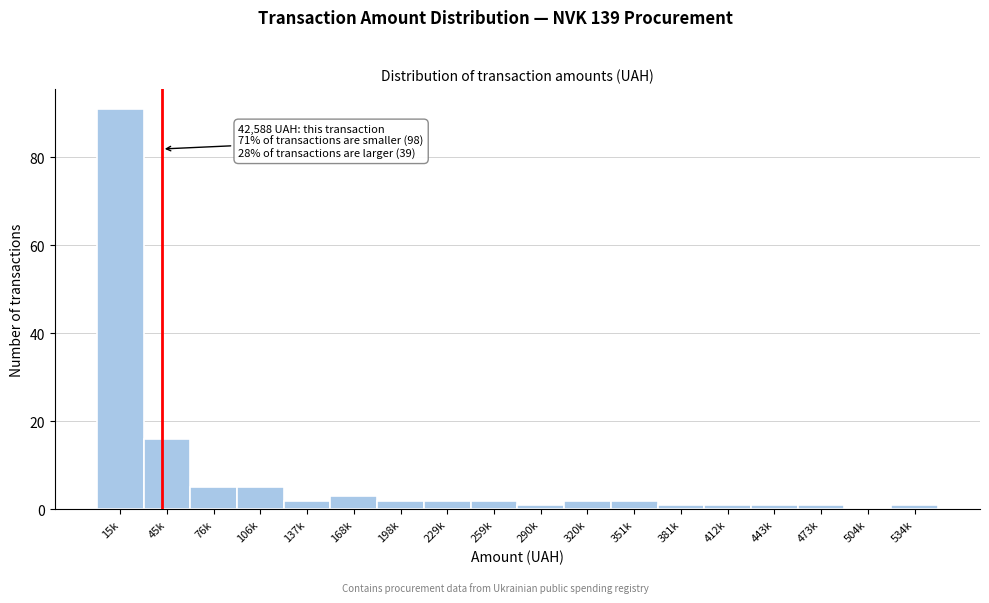

Reading left to right, extract all data points from this chart.

15k=91	45k=16	76k=5	106k=5	137k=2	168k=3	198k=2	229k=2	259k=2	290k=1	320k=2	351k=2	381k=1	412k=1	443k=1	473k=1	504k=0	534k=1